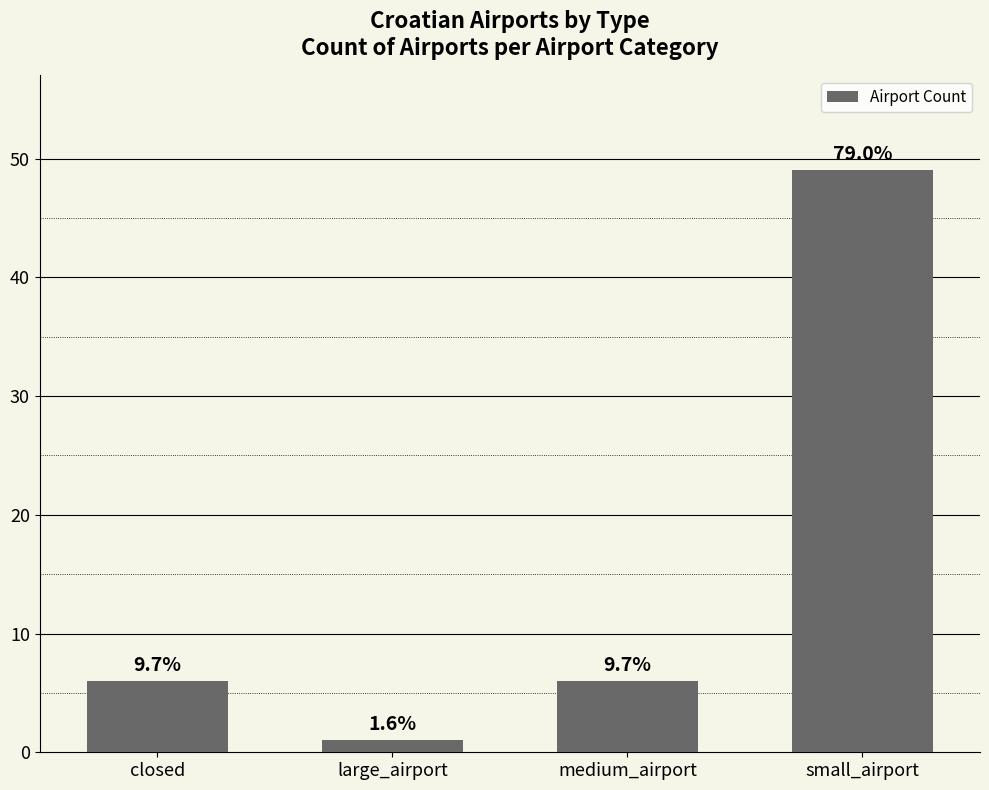

What is the label of the 3rd bar from the right?

large_airport